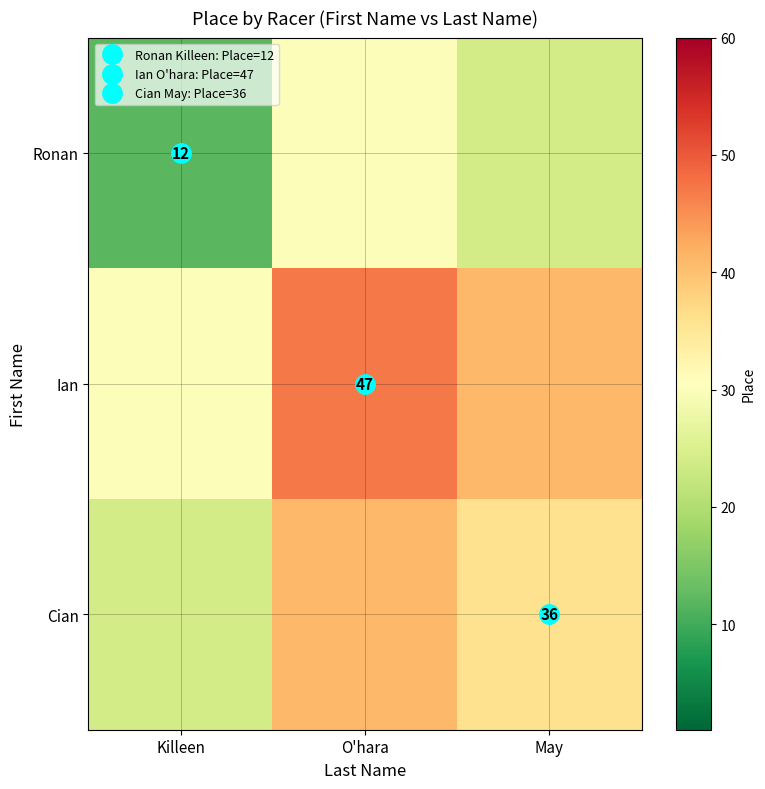

Which series changed the most between Killeen and O'hara?

Ronan